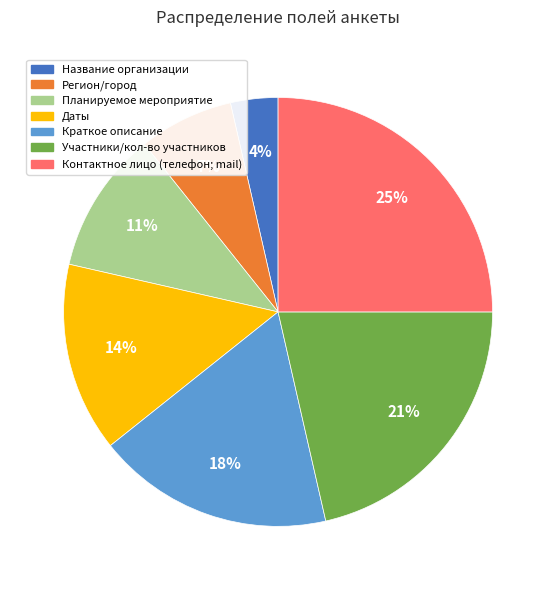

Count the number of slices in the pie.

7